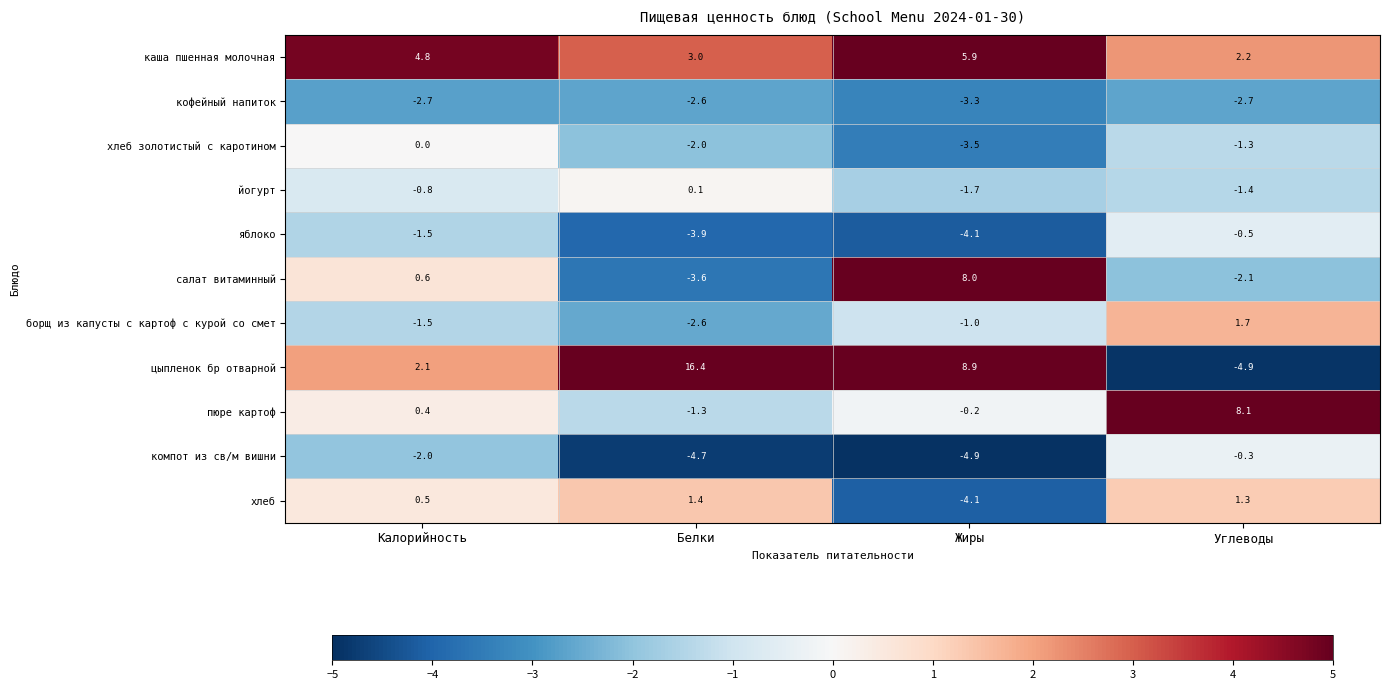

Where does the пюре картоф series first go above 0?

Калорийность